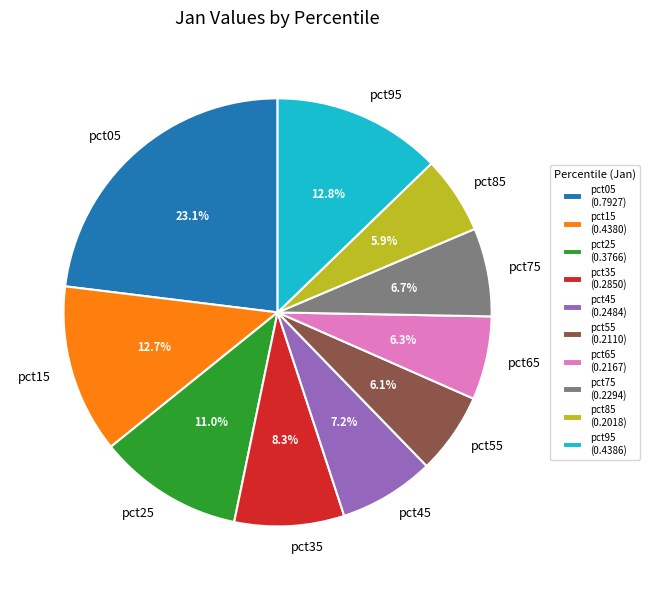

To the nearest percent, what percentage of the pie is pct35?

8%